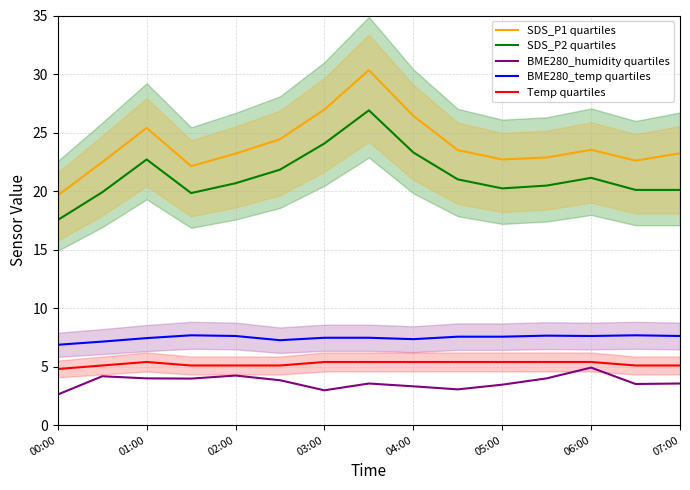

What is the minimum value shown in the chart?

2.6